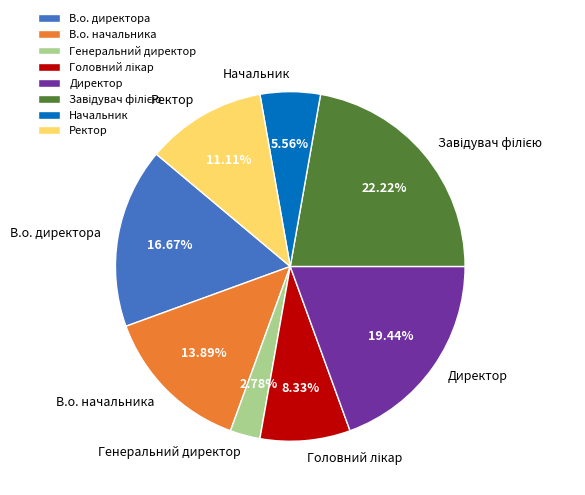

Which slice is the smallest?

Генеральний директор